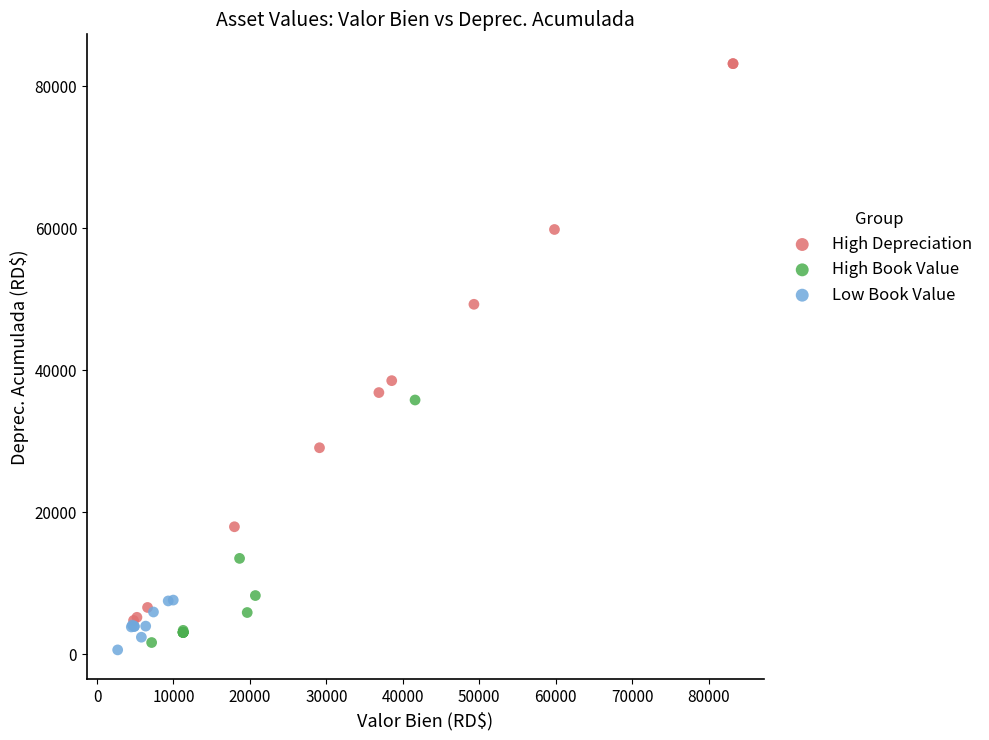

Which series has the largest Y range (max minus min)?

High Depreciation